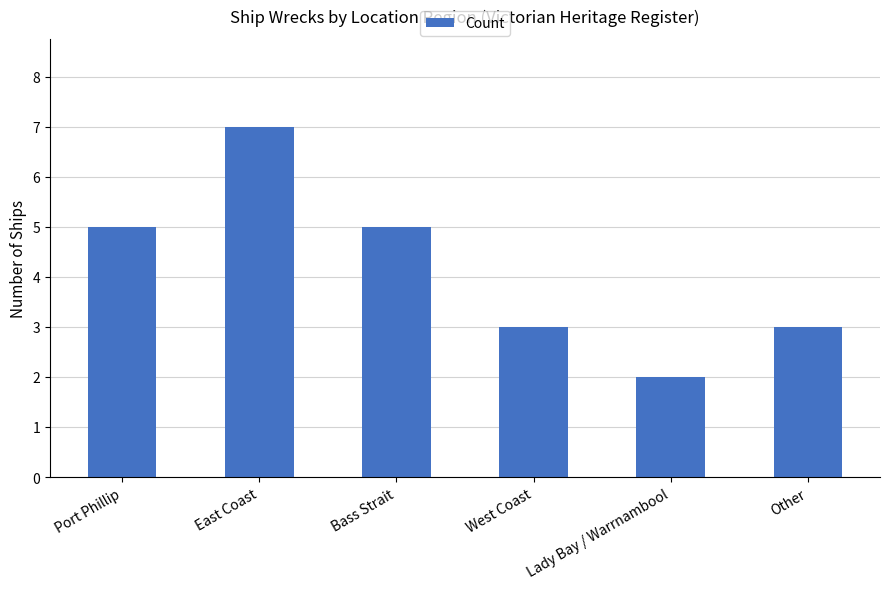

Reading left to right, transcribe all the data shown in this chart.

Port Phillip=5	East Coast=7	Bass Strait=5	West Coast=3	Lady Bay / Warrnambool=2	Other=3